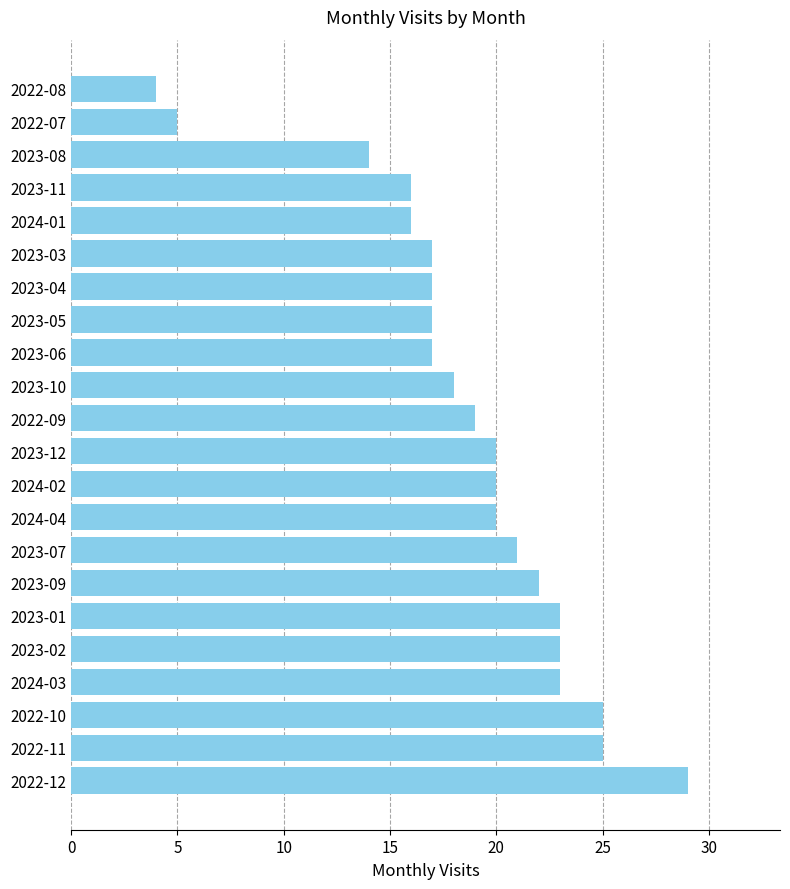

At which category does the chart reach its minimum across all series?

2022-08